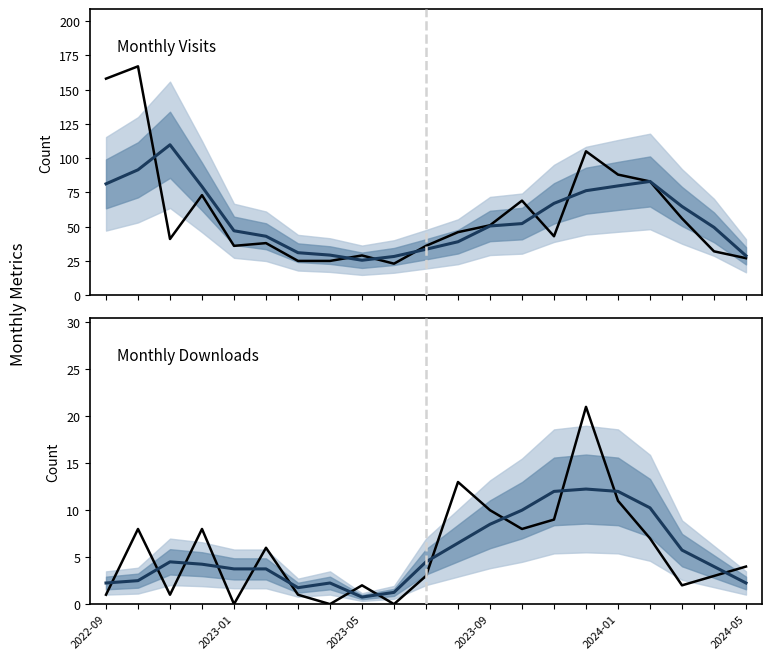

What is the value of the monthly_download_resource point at the 11th from the left?

3.0